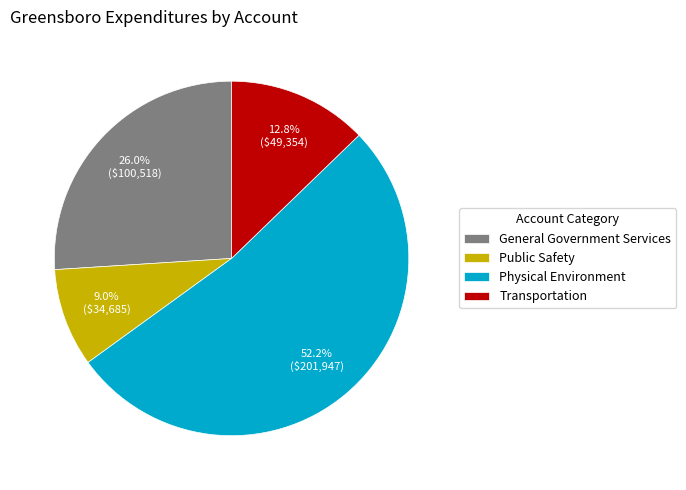

Count the number of slices in the pie.

4